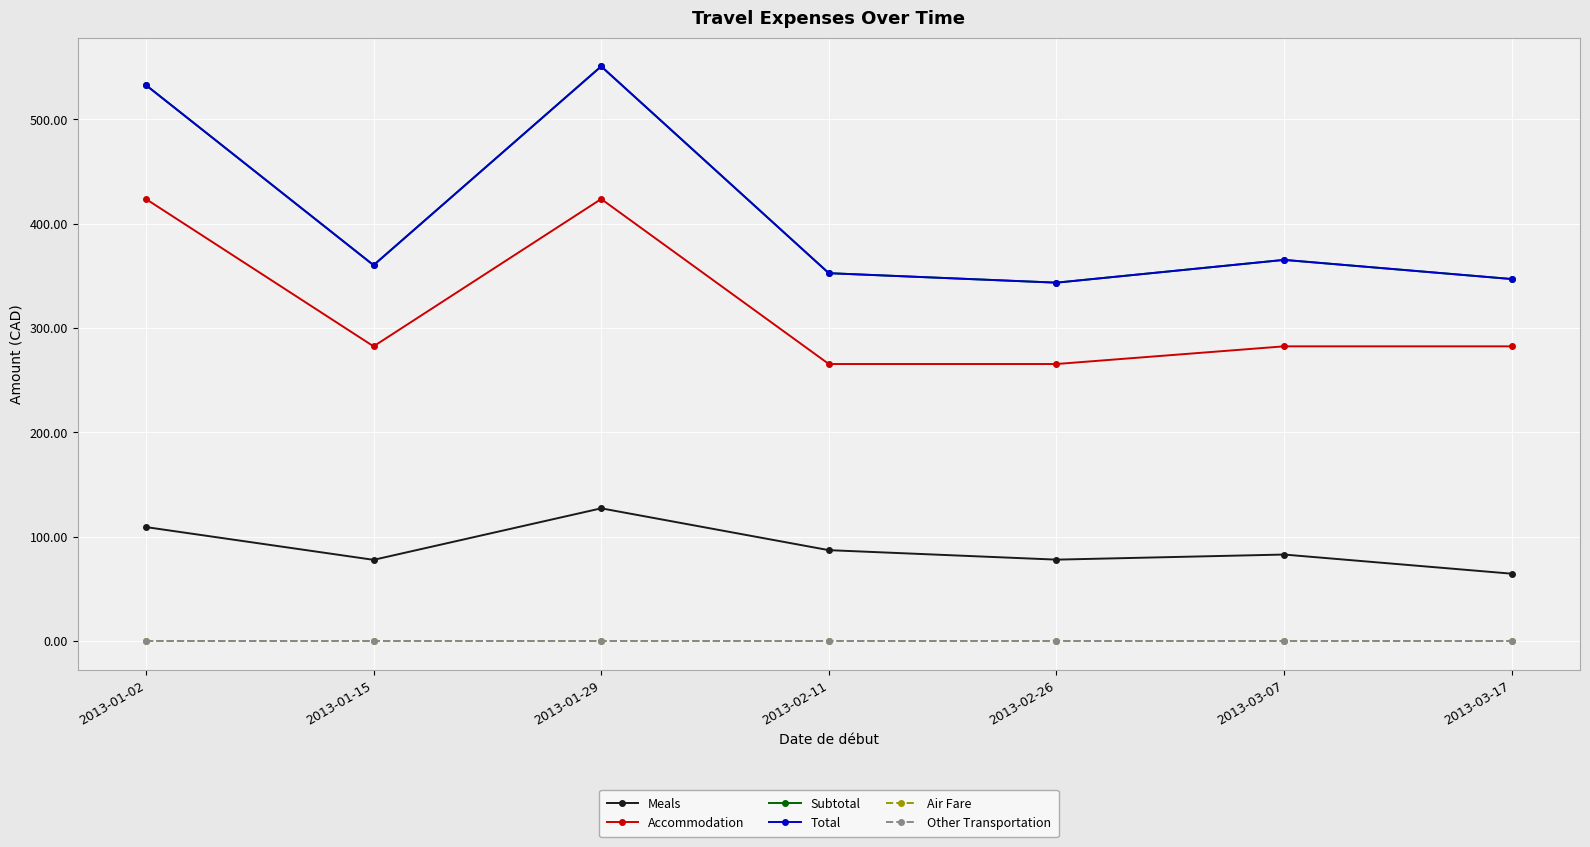

What is the label of the 7th point from the left?

2013-03-17